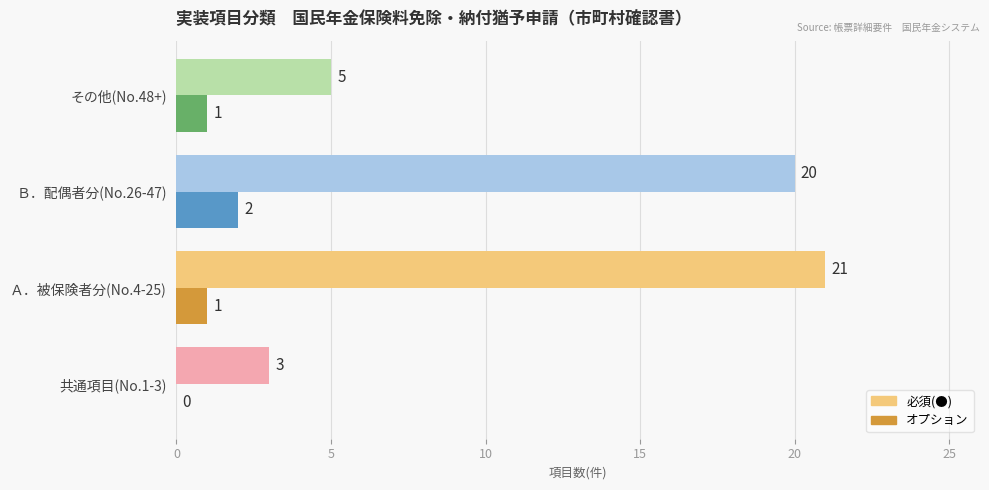

Which category has the highest value across all series?

Ａ．被保険者分(No.4-25)